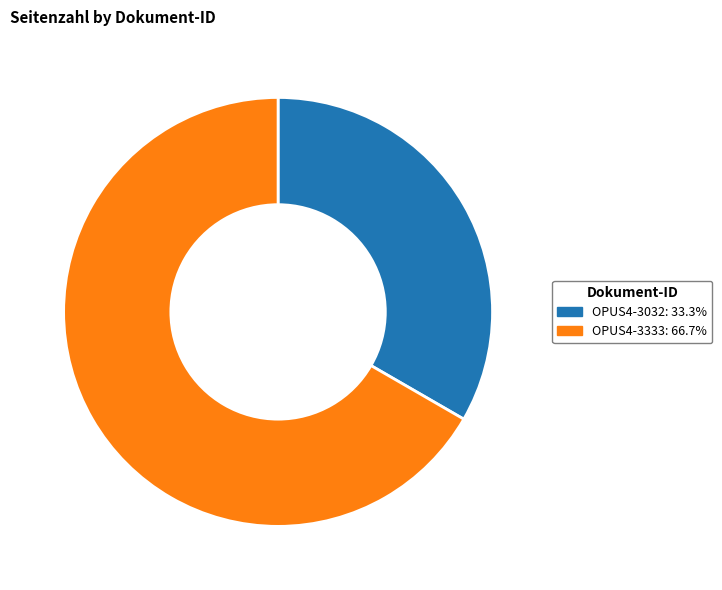

Which slice is the smallest?

OPUS4-3032